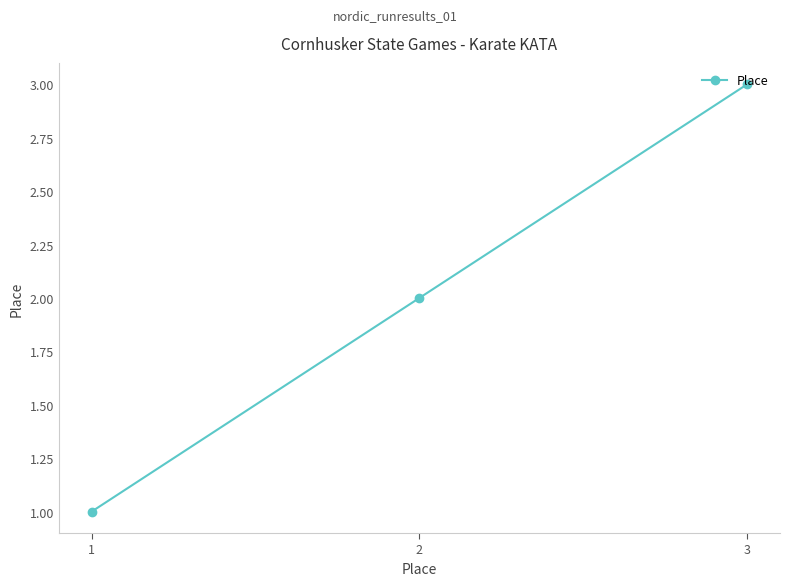

Reading left to right, list all the values displayed in this chart.

1	2	3